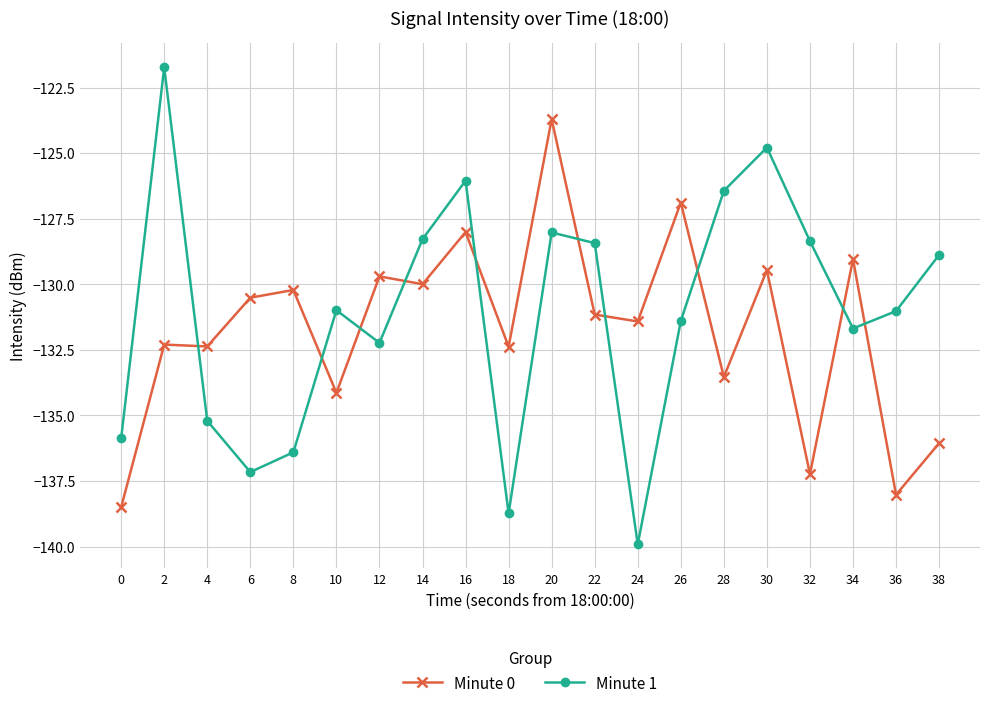

Rank the series at 12 from highest to lowest value.

Minute 0, Minute 1